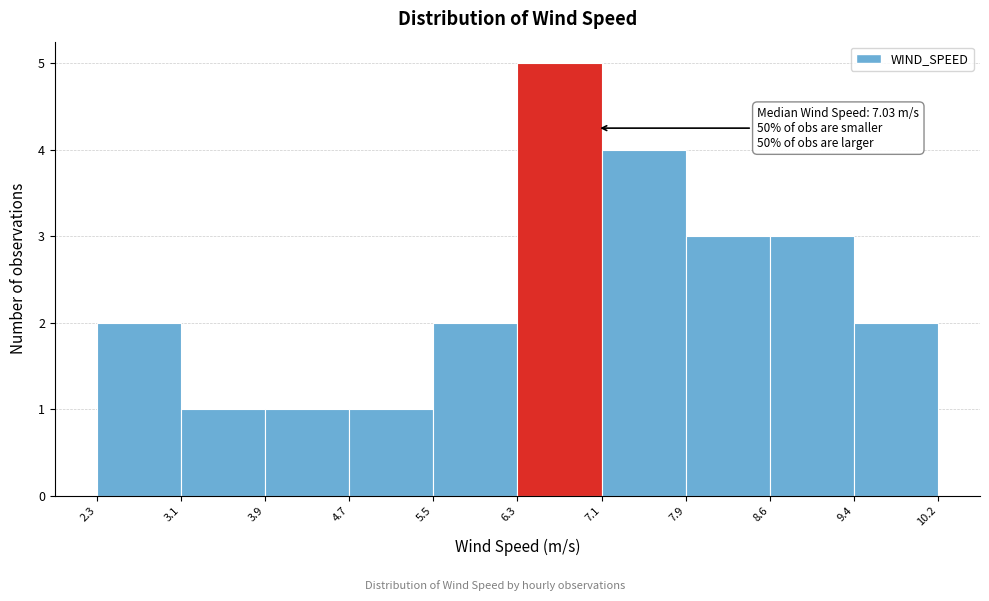

Which range on the x-axis has the tallest bar?

6.3 to 7.1